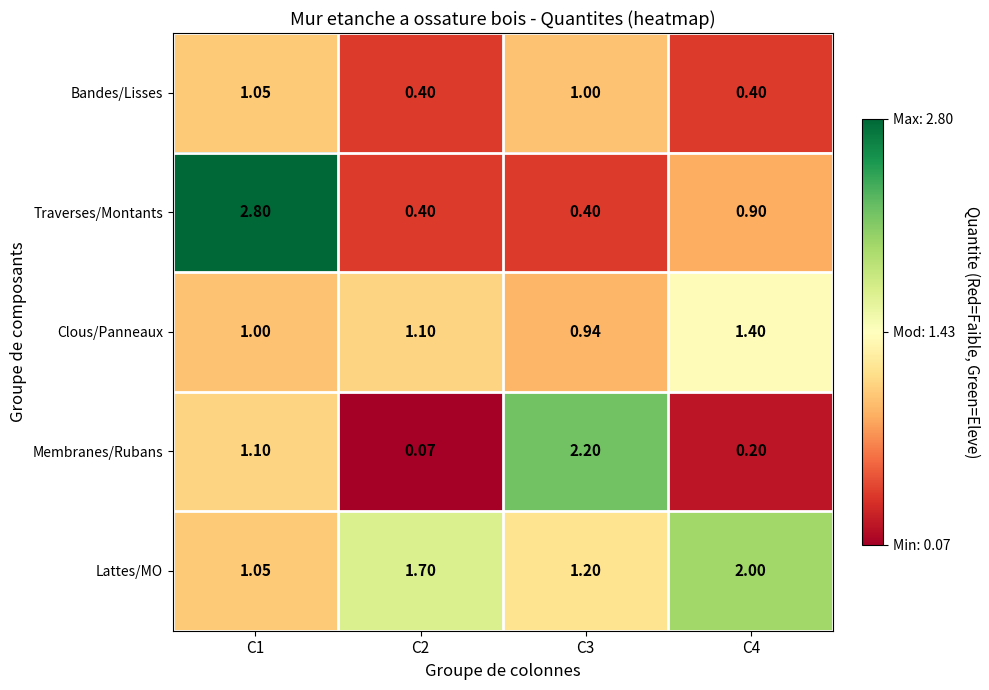

Which series has the largest total across all categories?

Lattes/MO